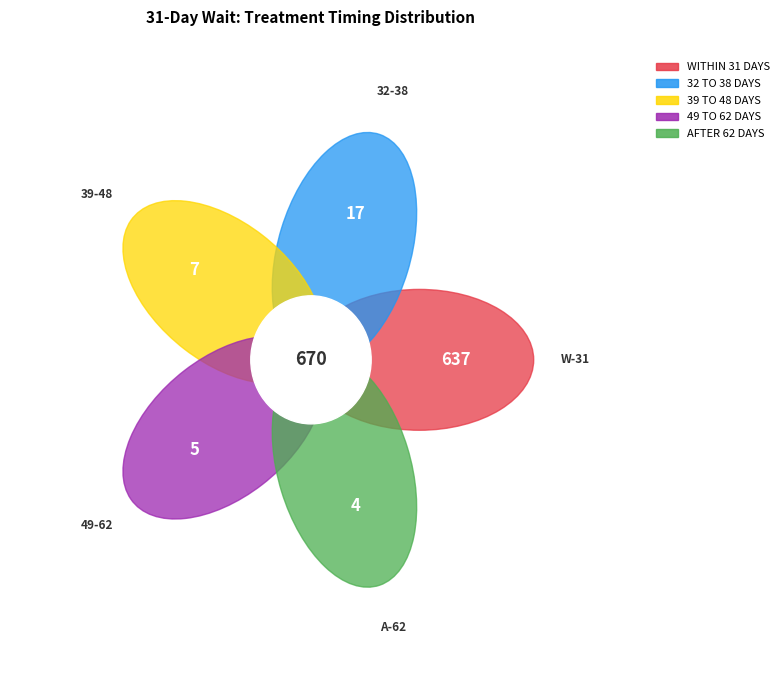

Does 9 account for over 50% of the chart?

No